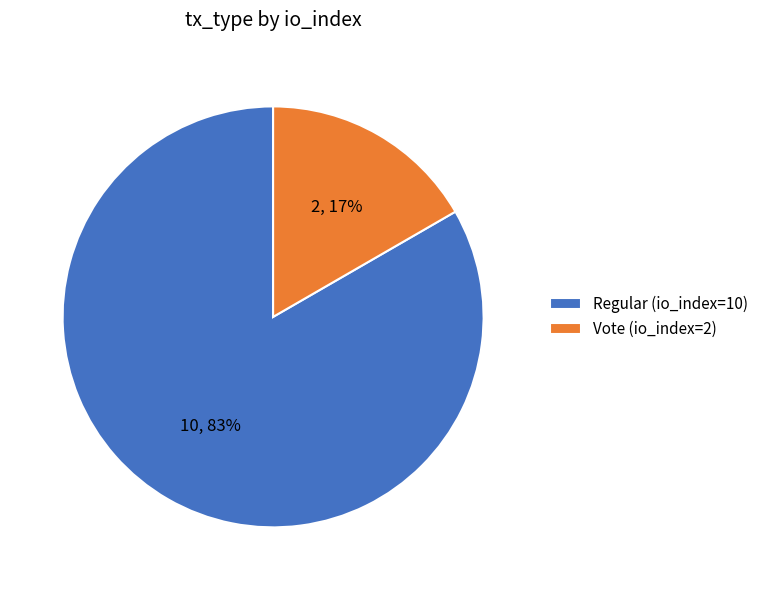

To the nearest percent, what is the combined percentage of Regular (io_index=10) and Vote (io_index=2)?

100%